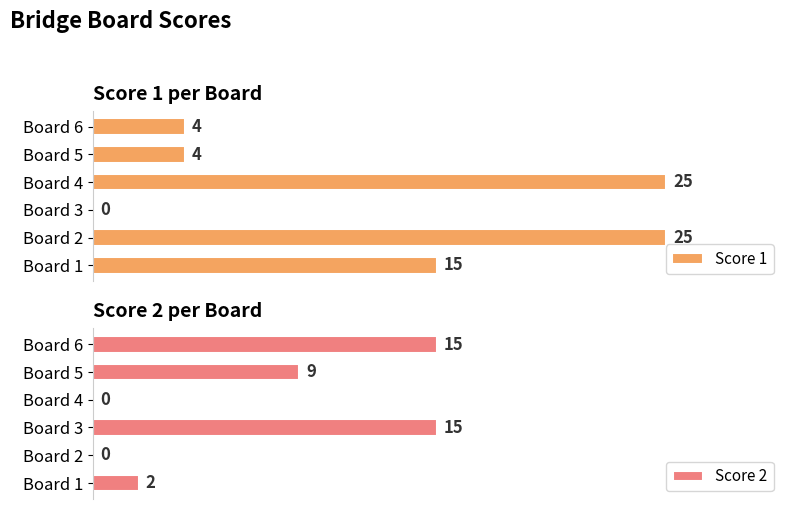

What is the average value of the Score 2 series?

7